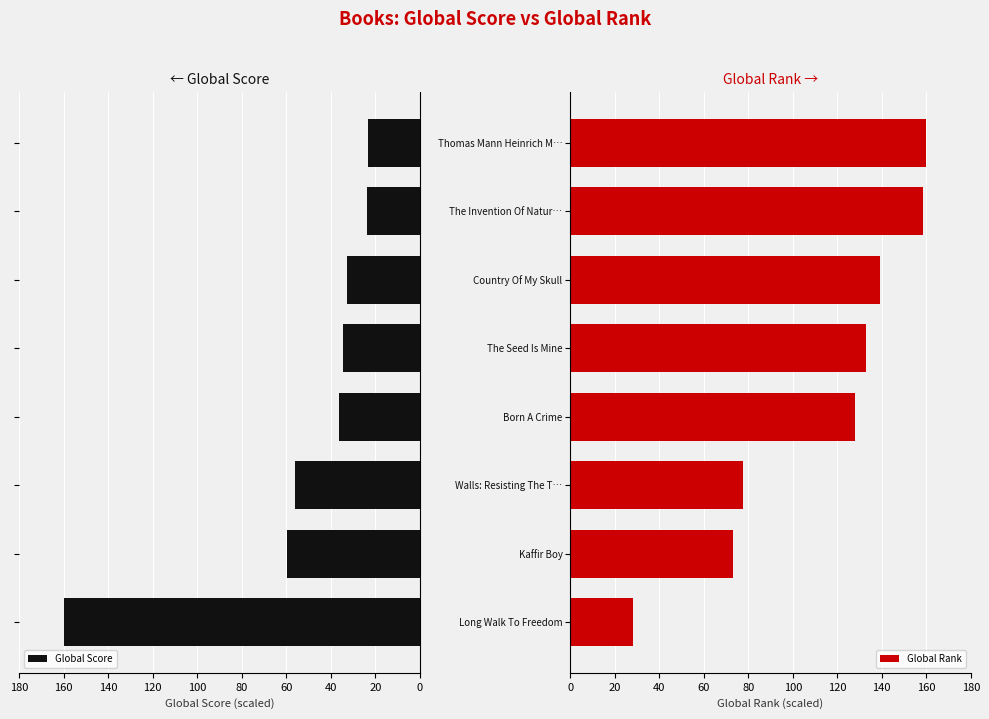

Which series has the widest spread of values?

Global Score